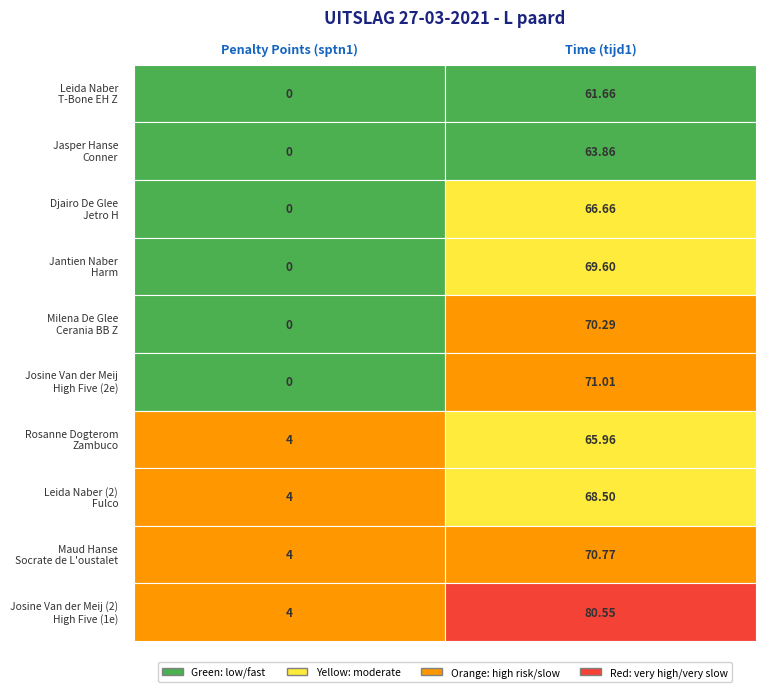

Which has a higher value, 8 or 3?

8